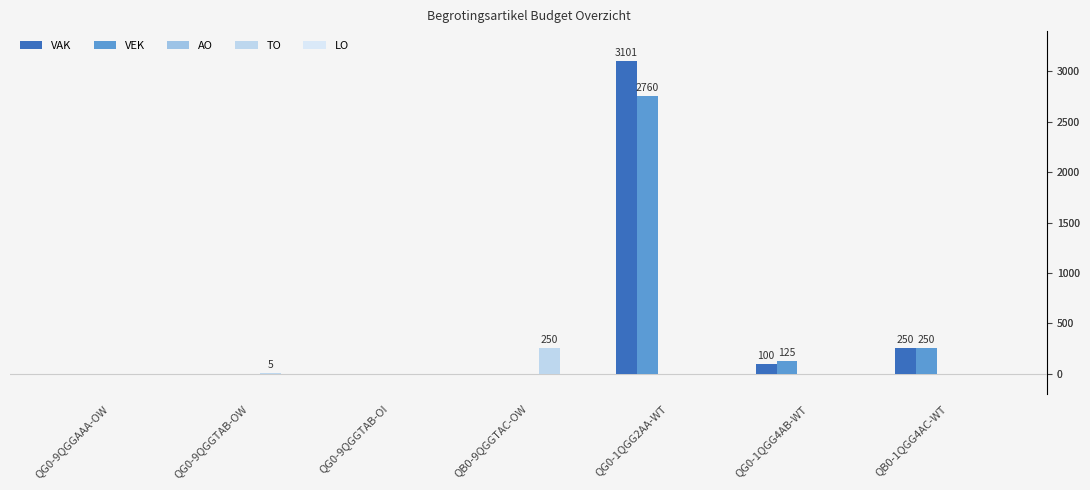

Reading left to right, transcribe all the data shown in this chart.

VAK: 0	0	0	0	3101	100	250
VEK: 0	0	0	0	2760	125	250
AO: 0	0	0	0	0	0	0
TO: 0	5	0	250	0	0	0
LO: 0	0	0	0	0	0	0